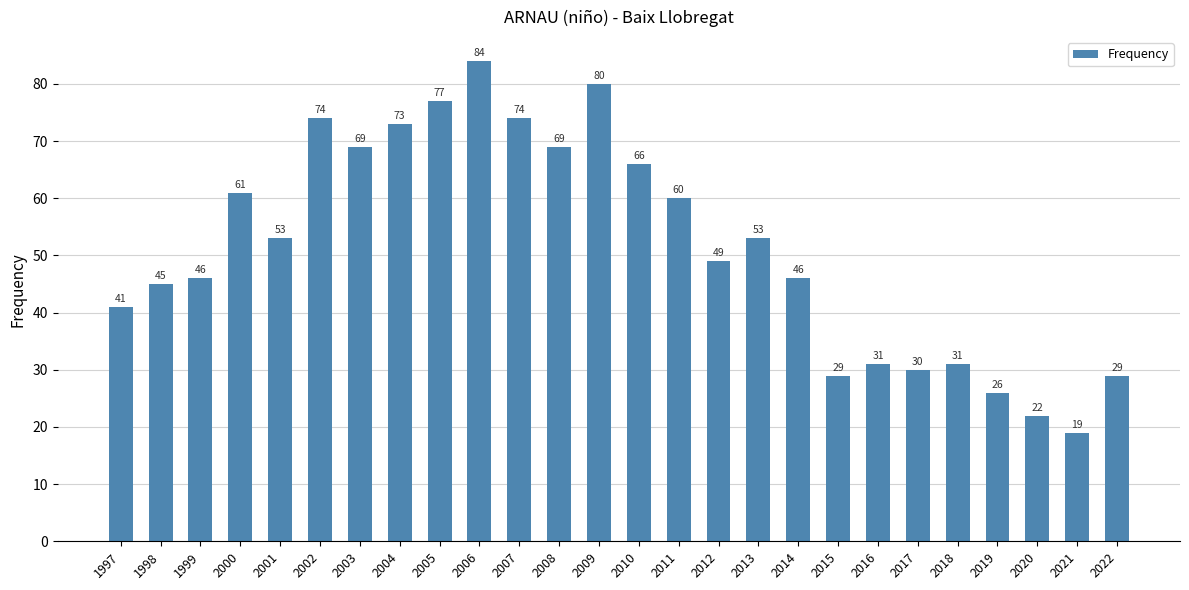

What is the change in value from 2011 to 2013?

-7